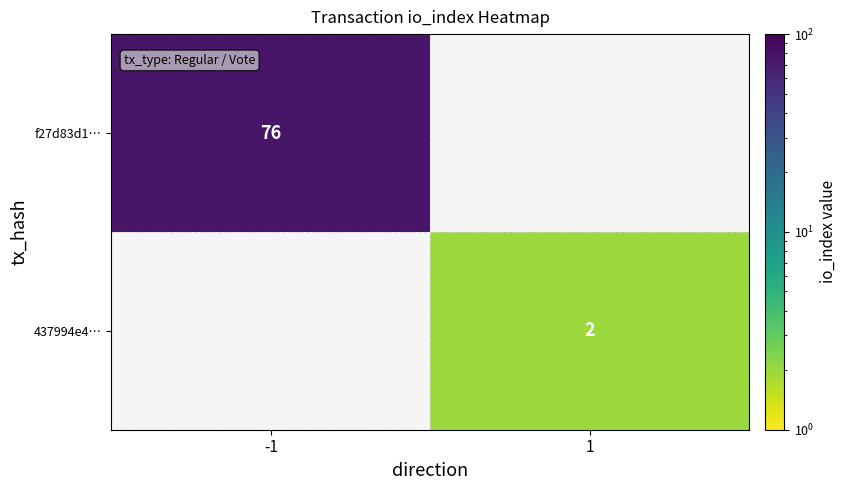

True or false: 437994e4… has a value of 2 at 1.

True